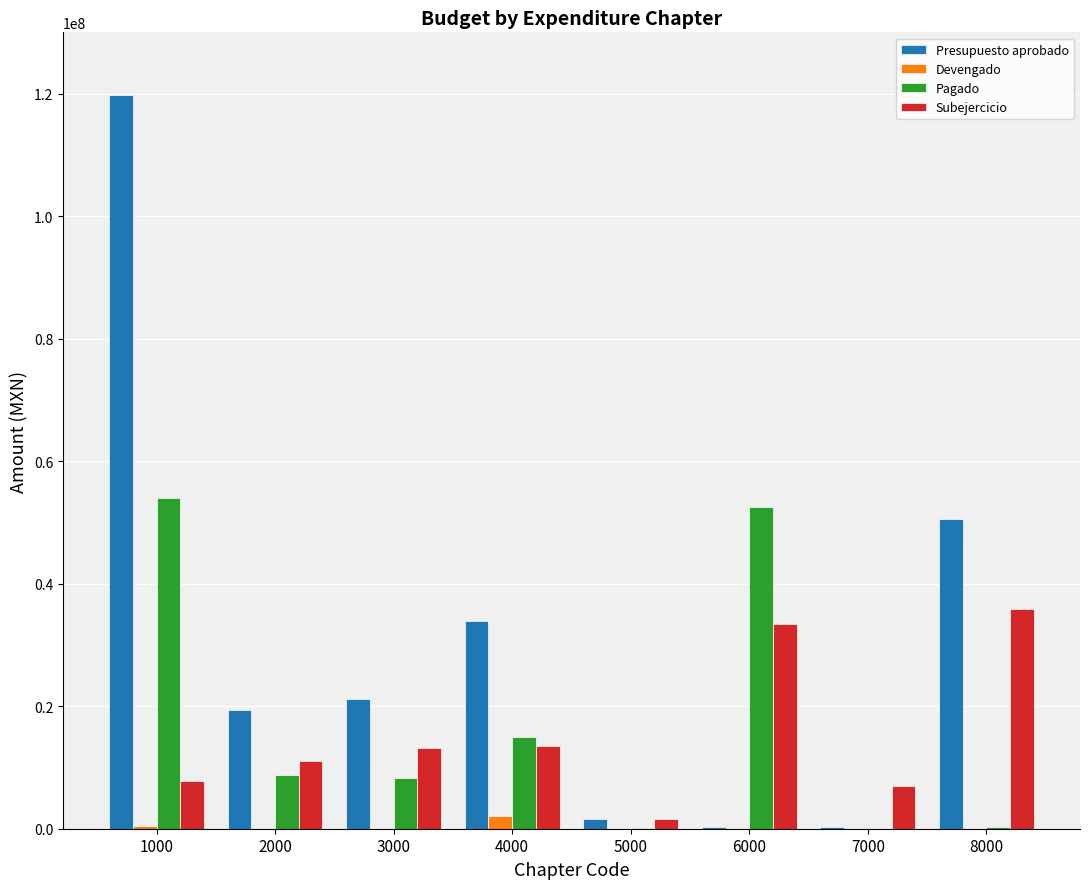

How many data points does each series have?

8